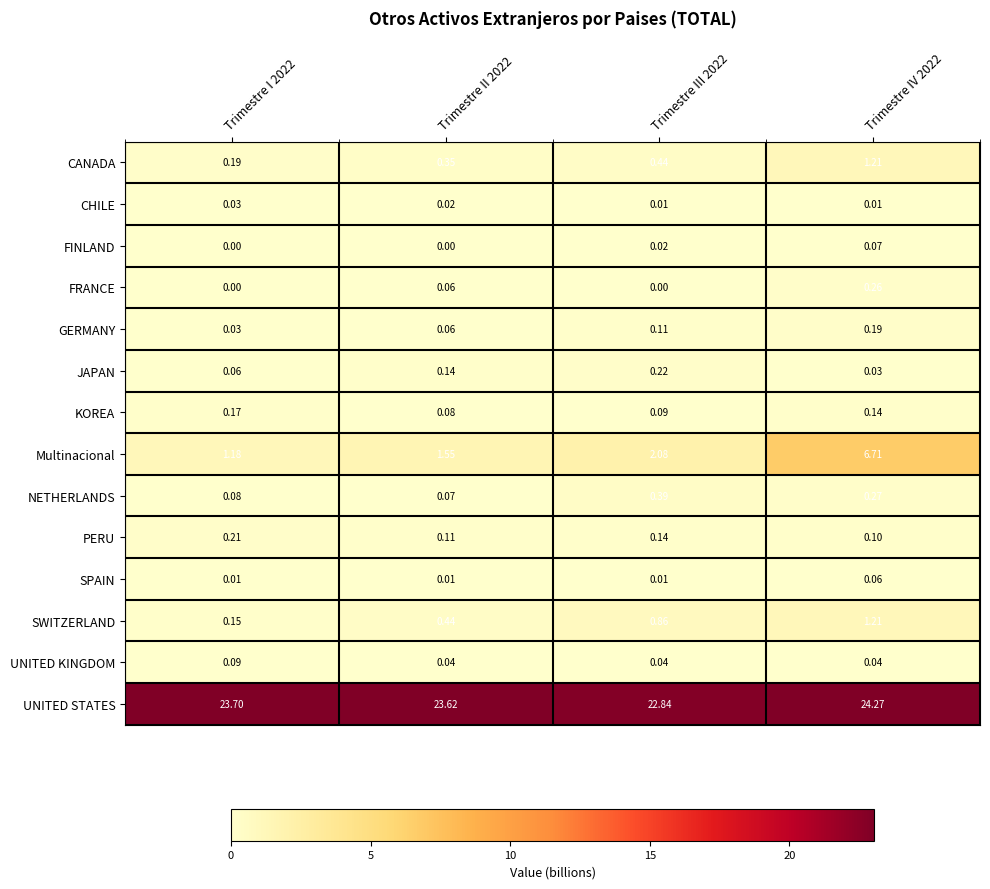

Which series has the largest total across all categories?

UNITED STATES